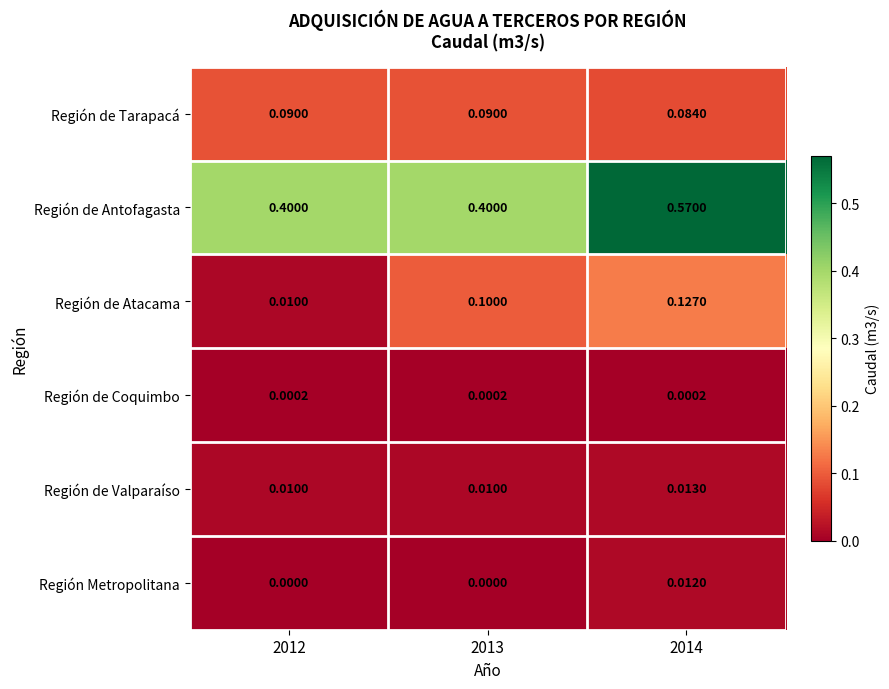

Which series has the largest range (max minus min)?

Región de Antofagasta